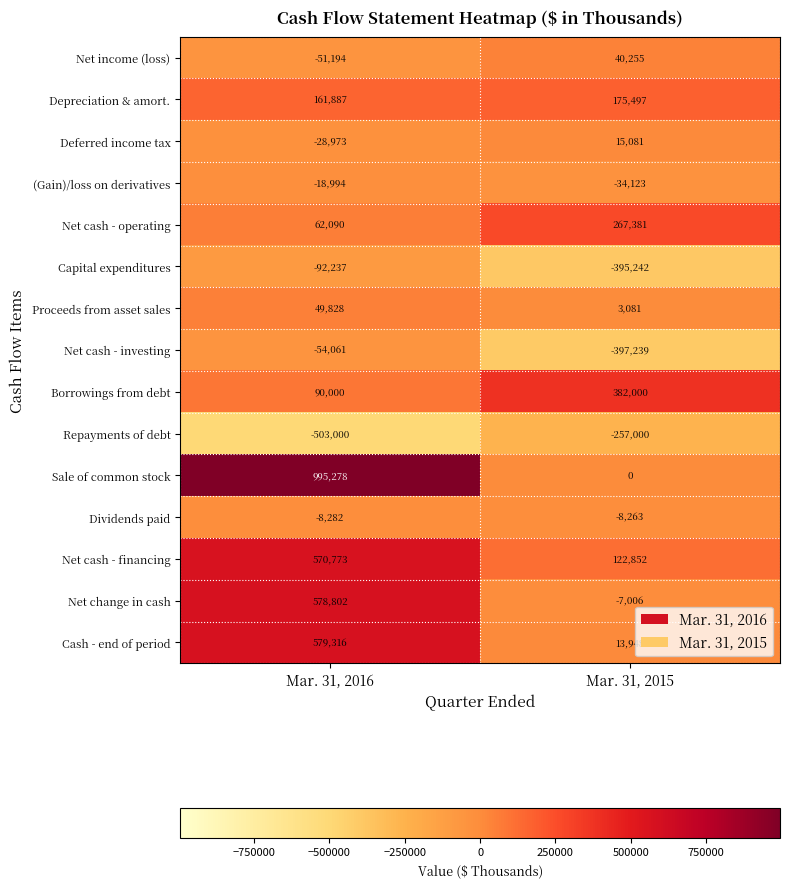

At which category is the sum across all series the highest?

Mar. 31, 2016